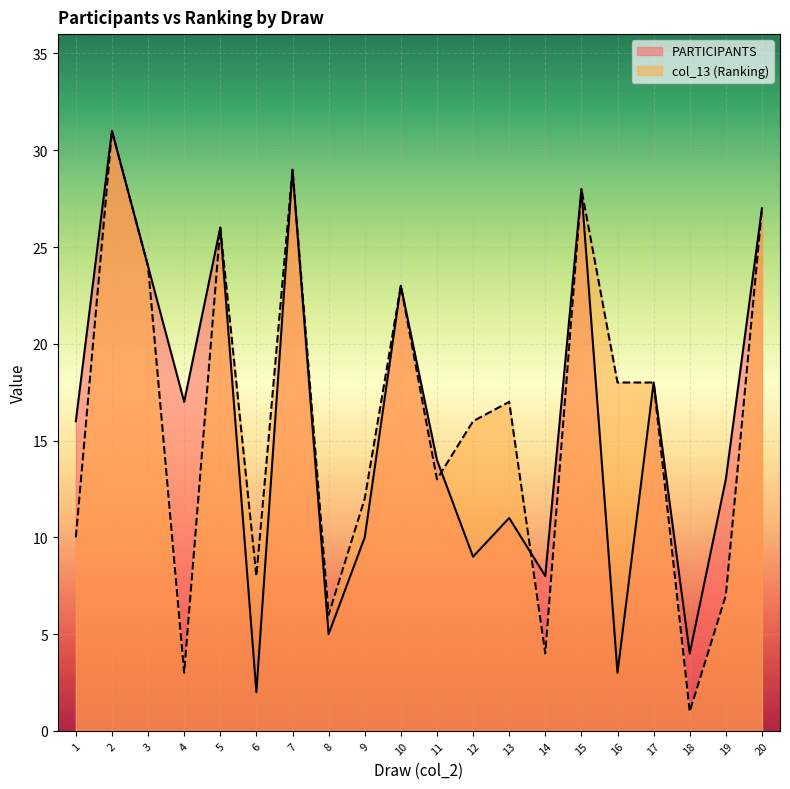

Which has a higher value, 2 or 17?

2